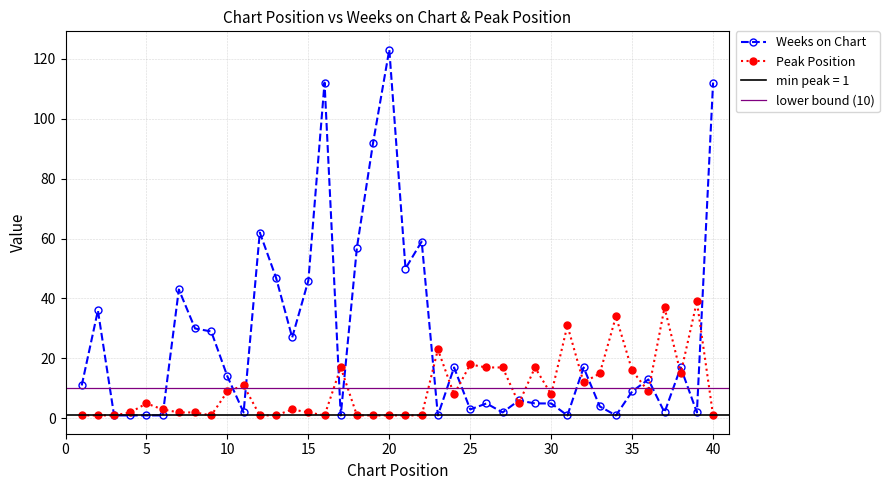

Which has a higher value, 6 or 24?

24